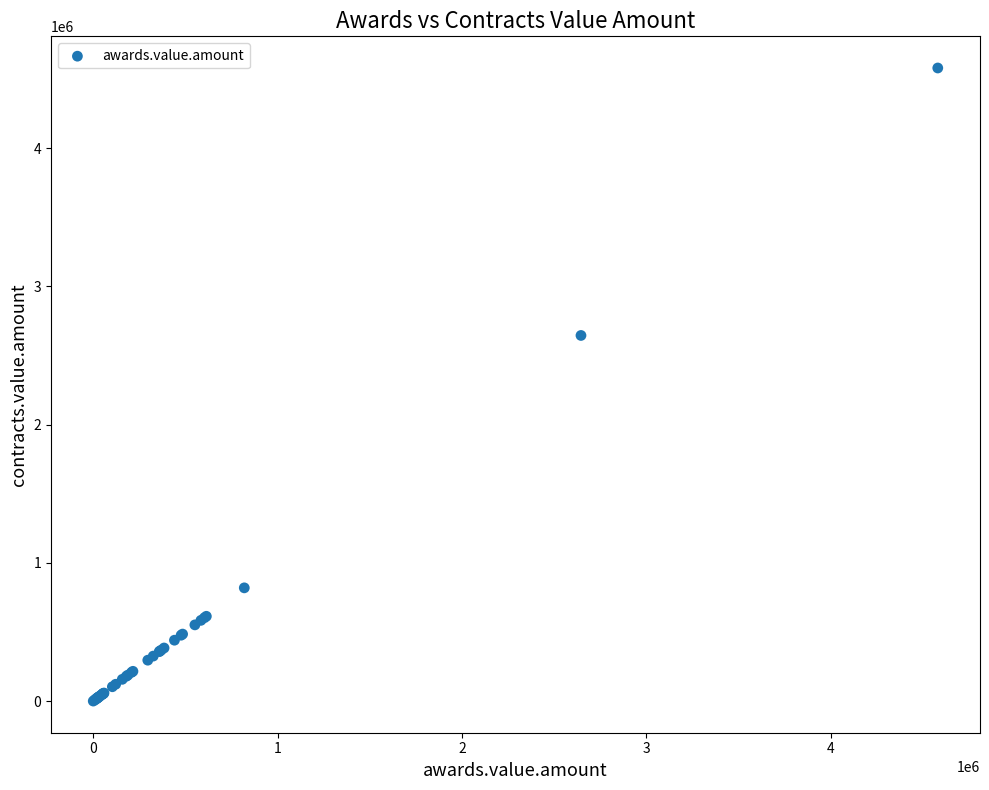

What Y value in the scatter plot is closest to 2290114?

2645129.0